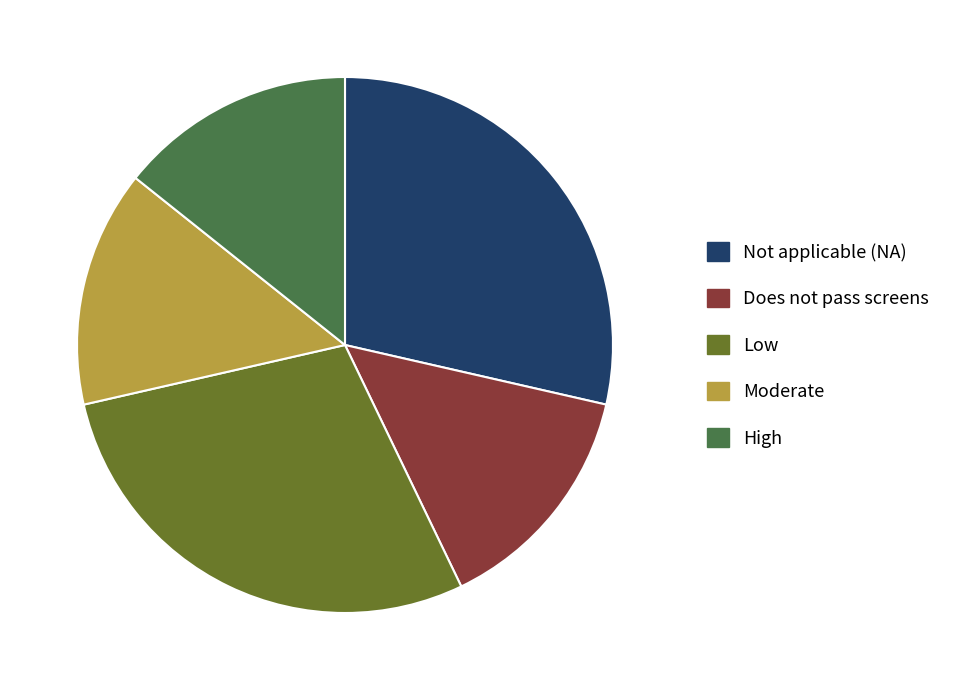

How many segments does this pie chart have?

5